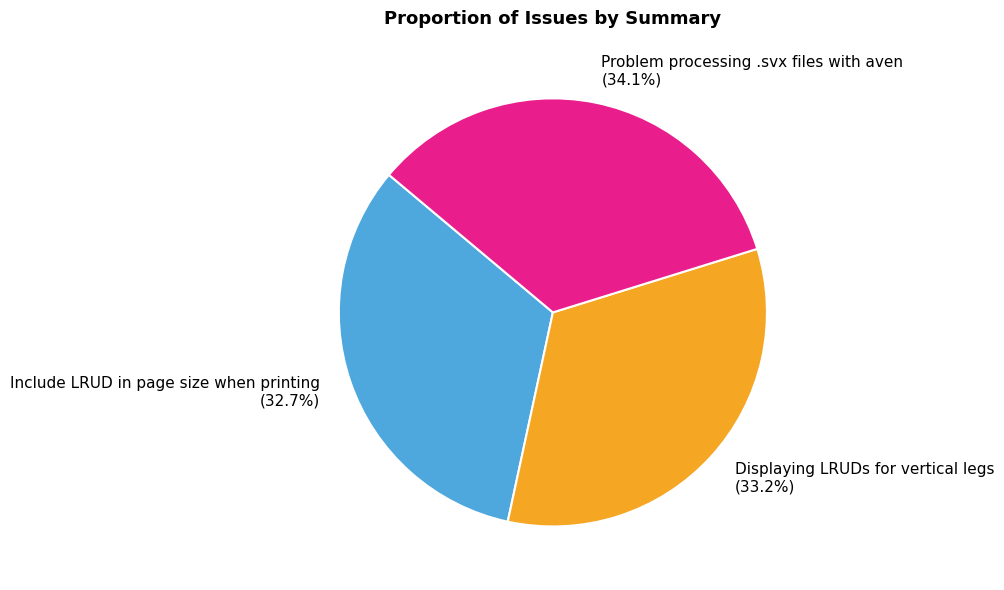

Does Displaying LRUDs for vertical legs account for over 50% of the chart?

No